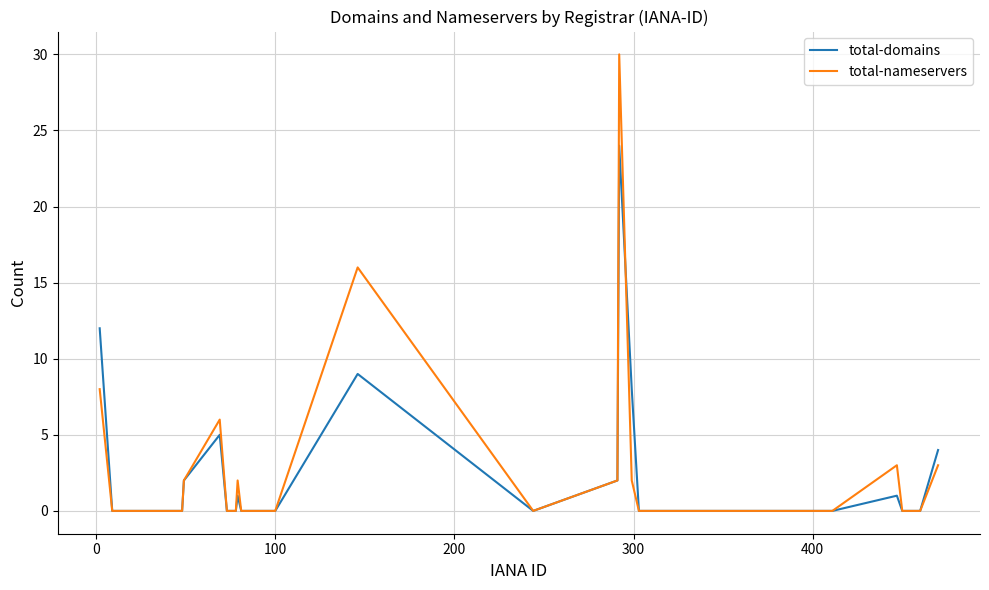

Rank the series by their maximum value, from lowest to highest.

total-domains, total-nameservers